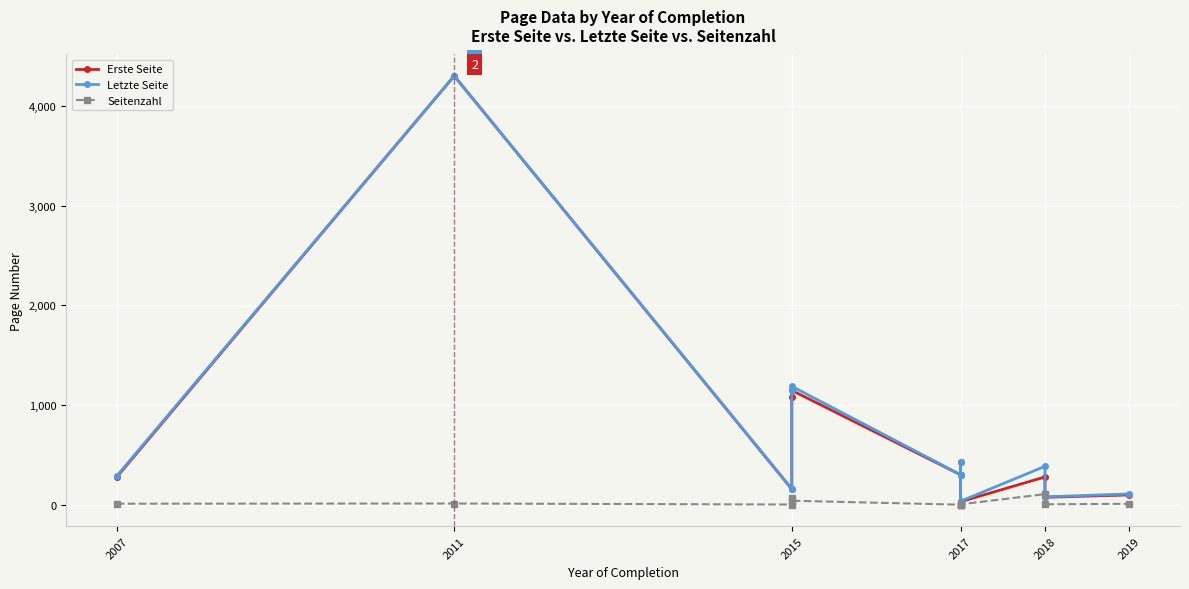

Reading left to right, extract all data points from this chart.

Erste Seite: 277	4299	157	1081	1147	301	300	429	31	279	75	99
Letzte Seite: 288	4299	160	1146	1188	302	301	430	36	386	80	109
Seitenzahl: 11	13	3	65	41	1	1	1	5	107	5	10